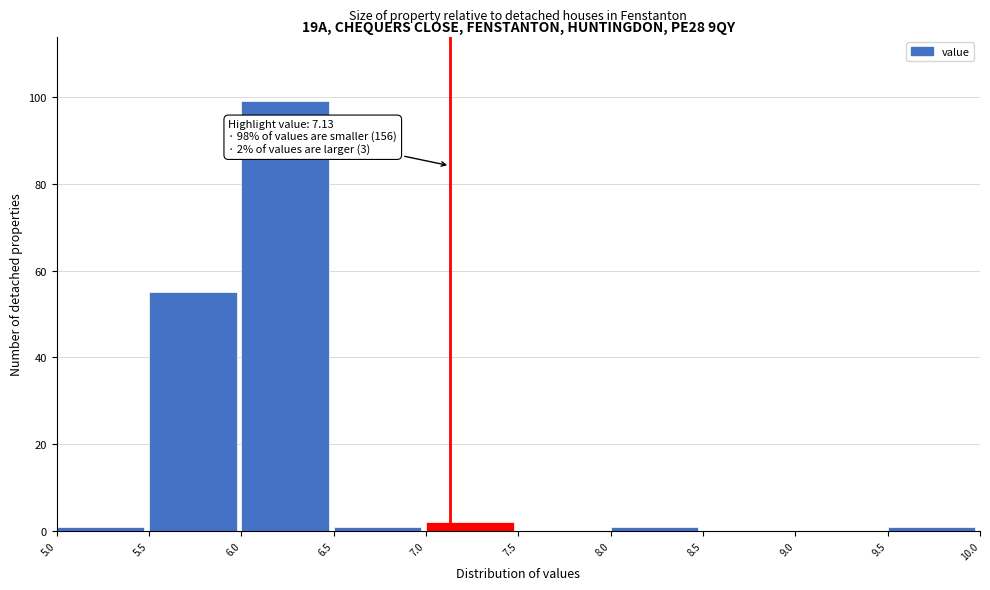

Which range on the x-axis has the tallest bar?

6.0 to 6.5